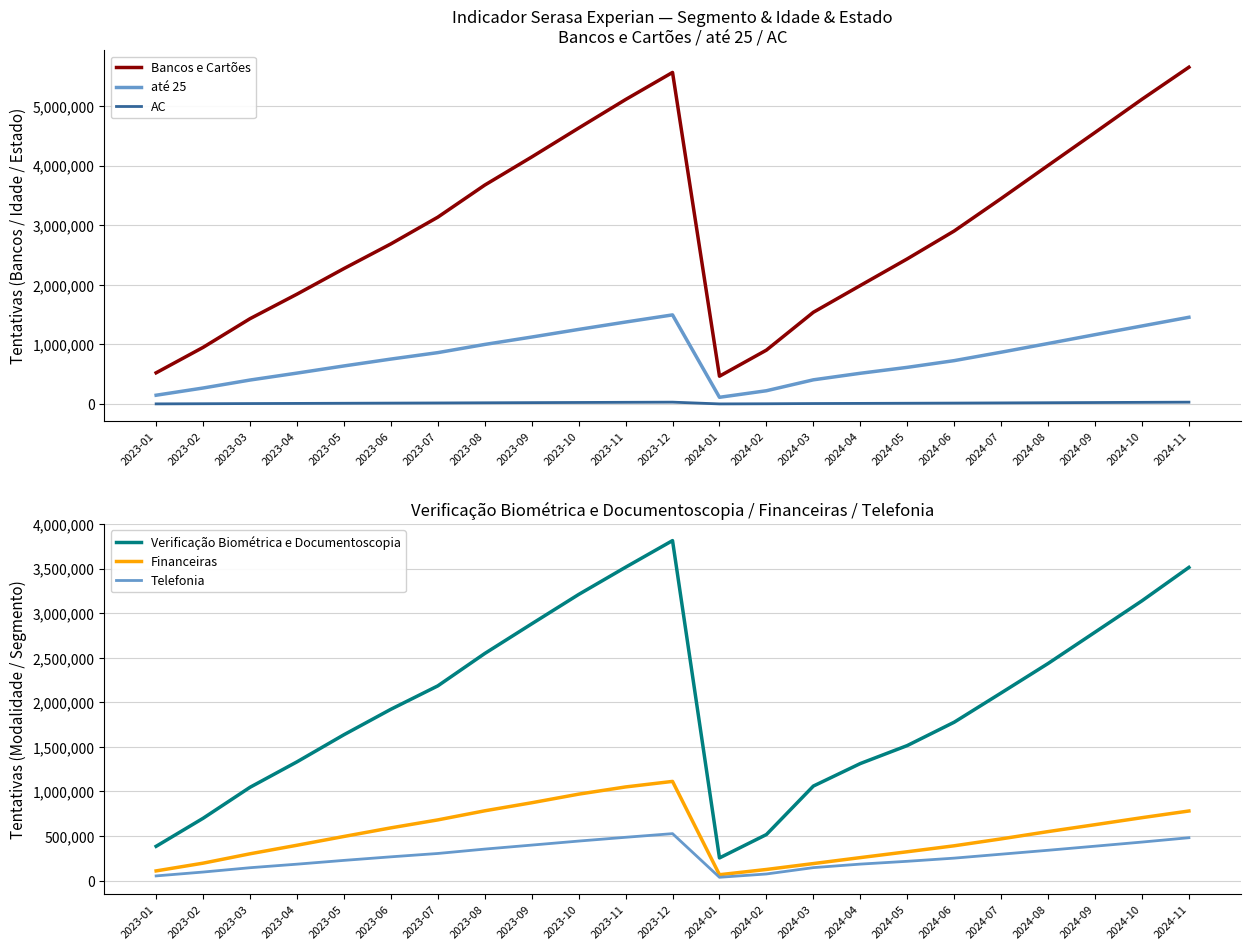

What are all the series names shown in the legend?

Bancos e Cartões, até 25, AC, Verificação Biométrica e Documentoscopia, Financeiras, Telefonia